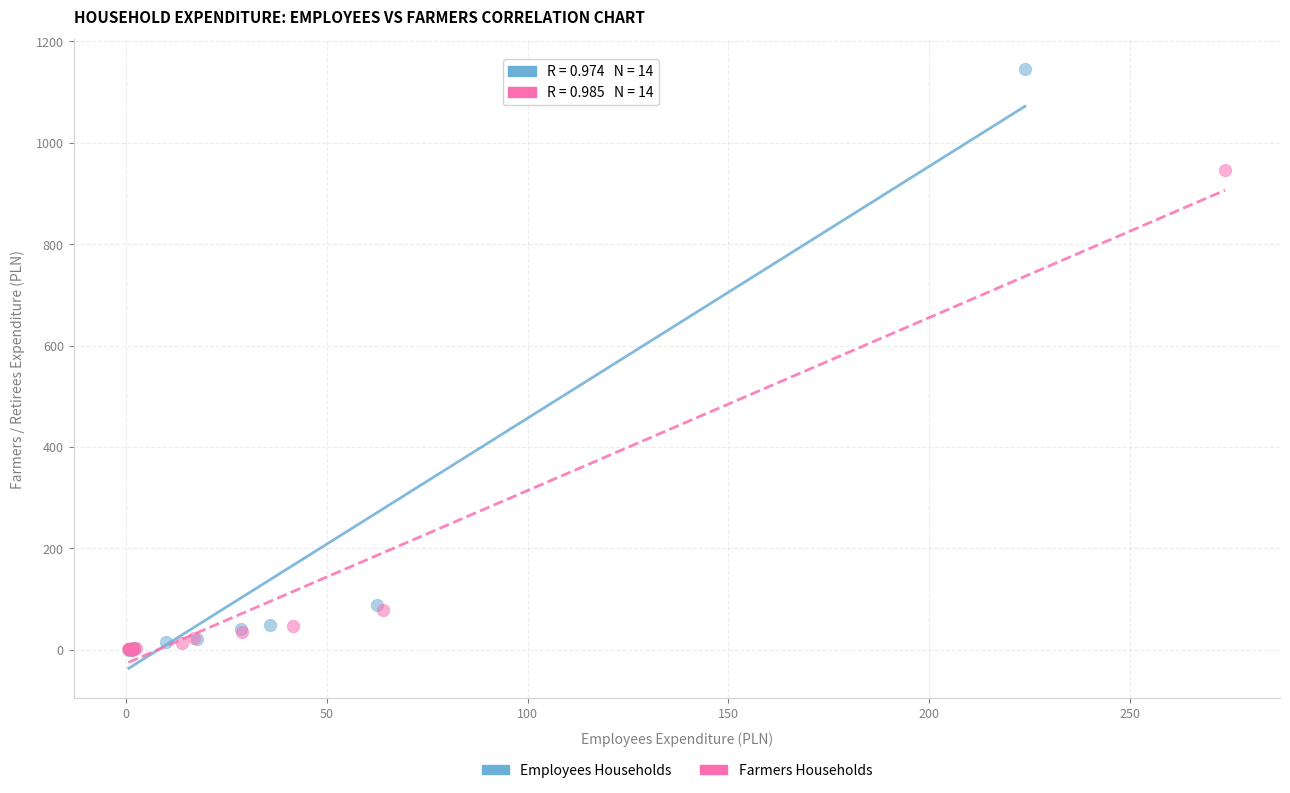

Which series has the largest Y range (max minus min)?

Employees Households